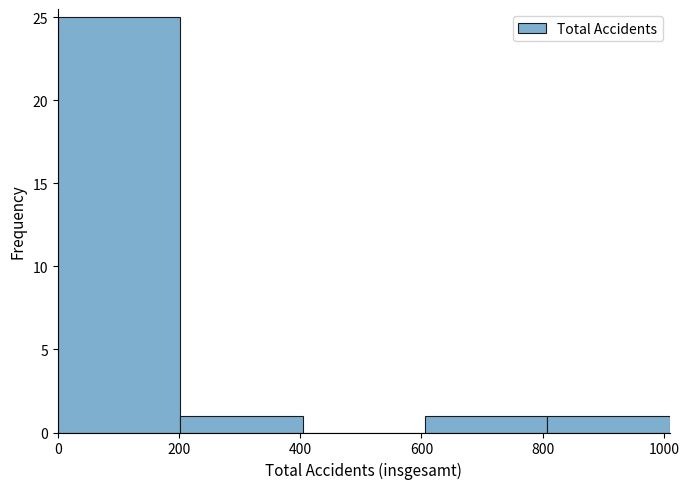

Over which range of the x-axis is the bar tallest?

0 to 202